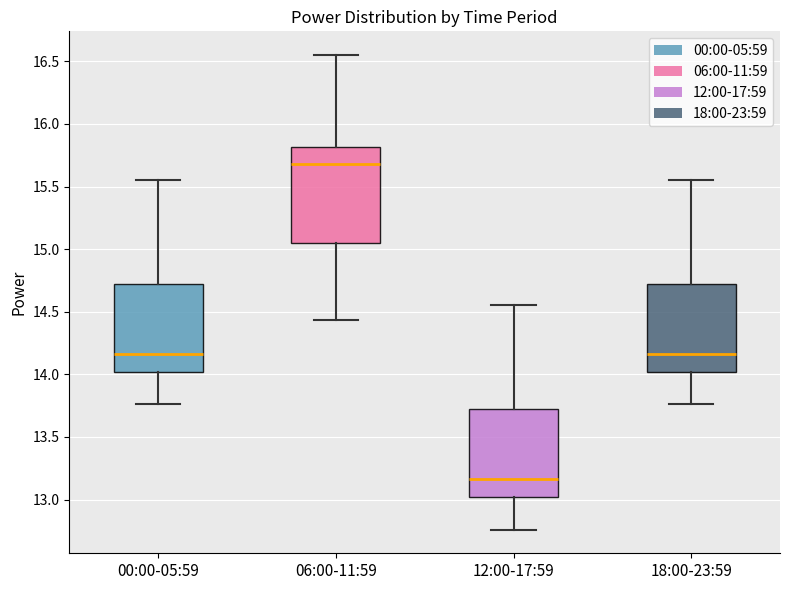

Which box's median line is the lowest?

12:00-17:59